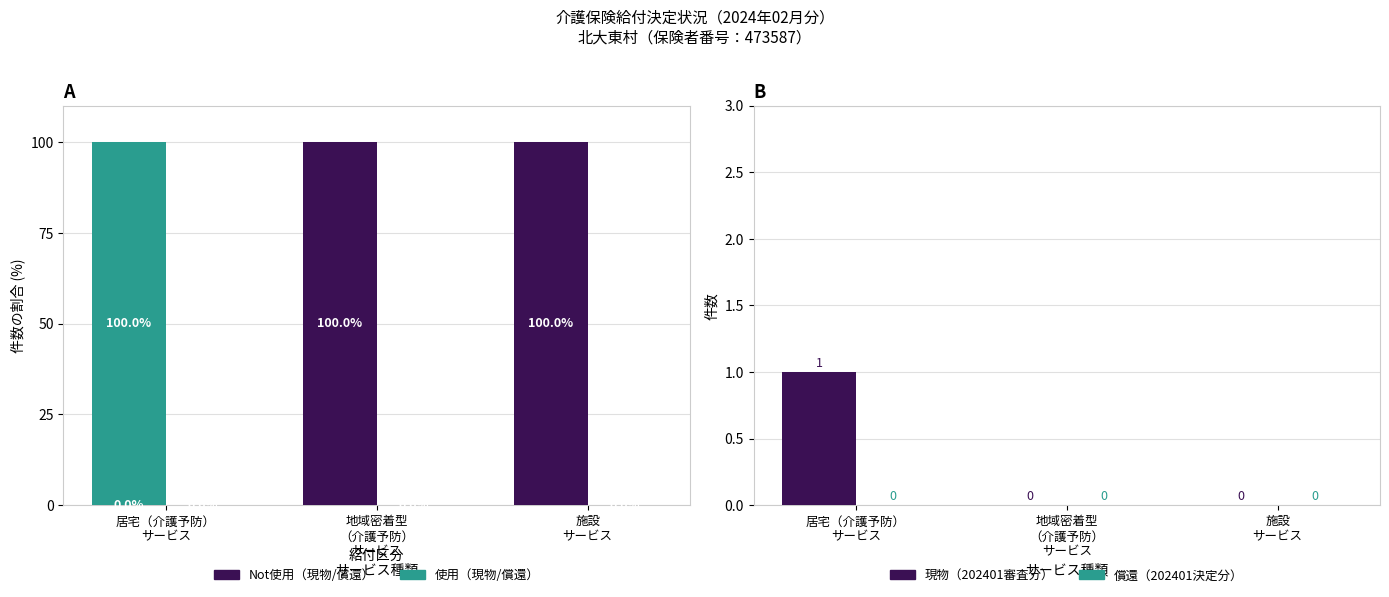

What position from the right is 居宅（介護予防）
サービス?

3